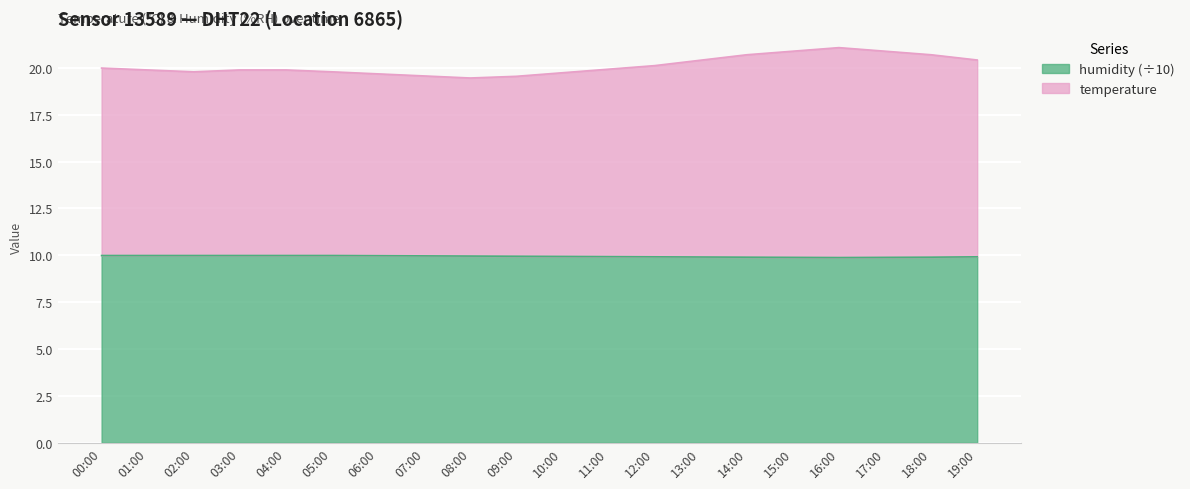

What is the approximate value of temperature at 05:00?

19.8